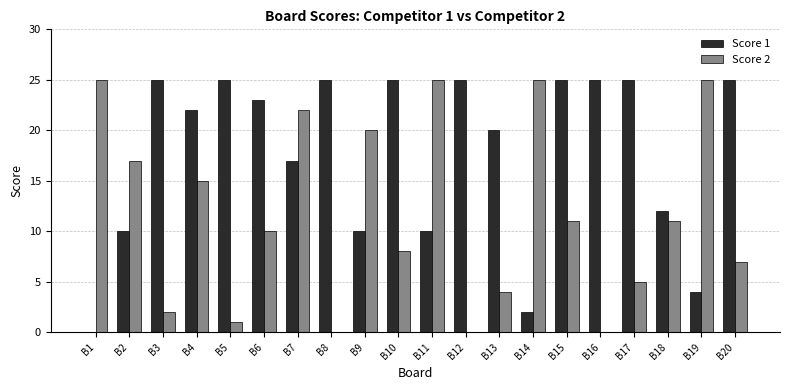

What are all the series names shown in the legend?

Score 1, Score 2